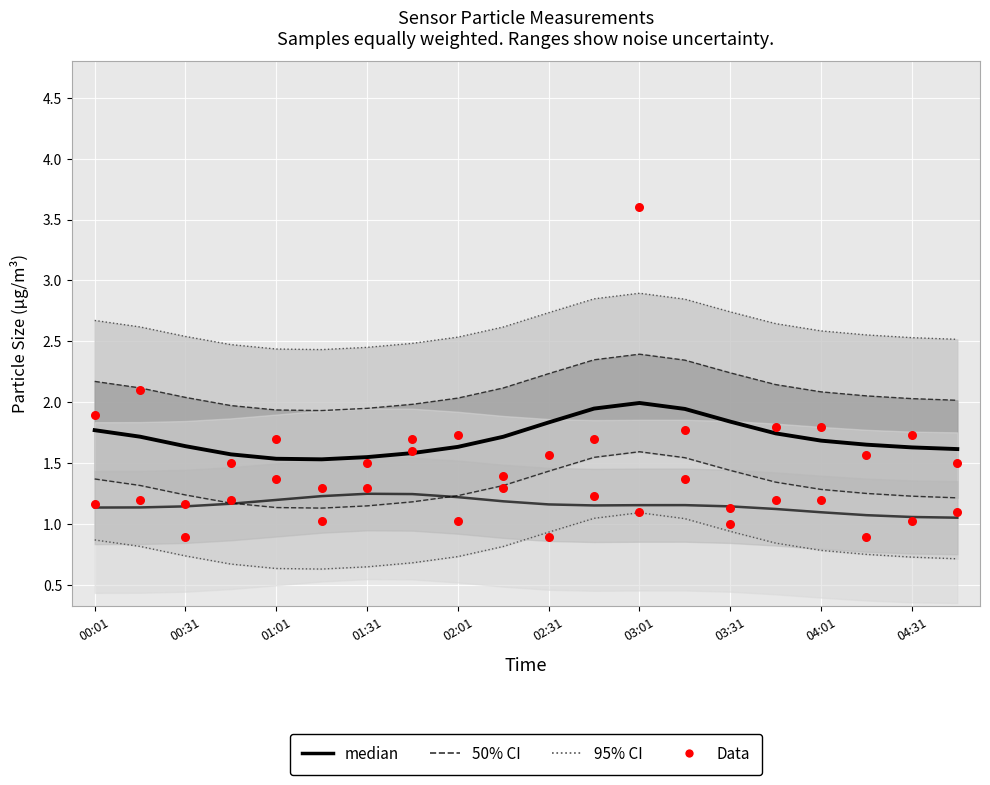

Which series has the largest total across all categories?

95% CI